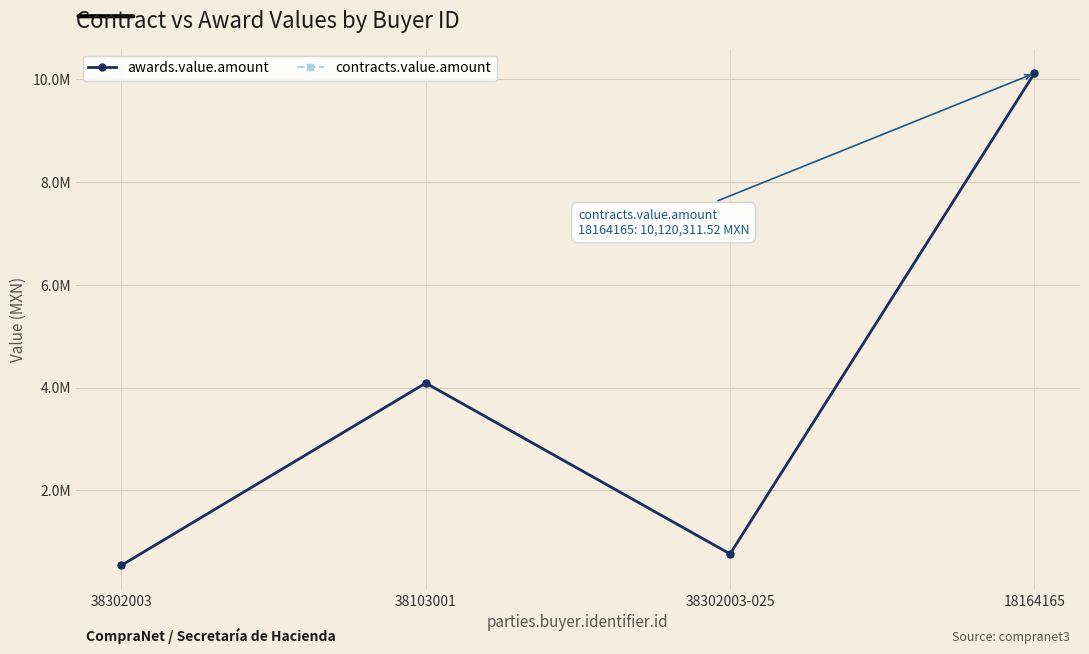

Does the chart have visible grid lines?

Yes